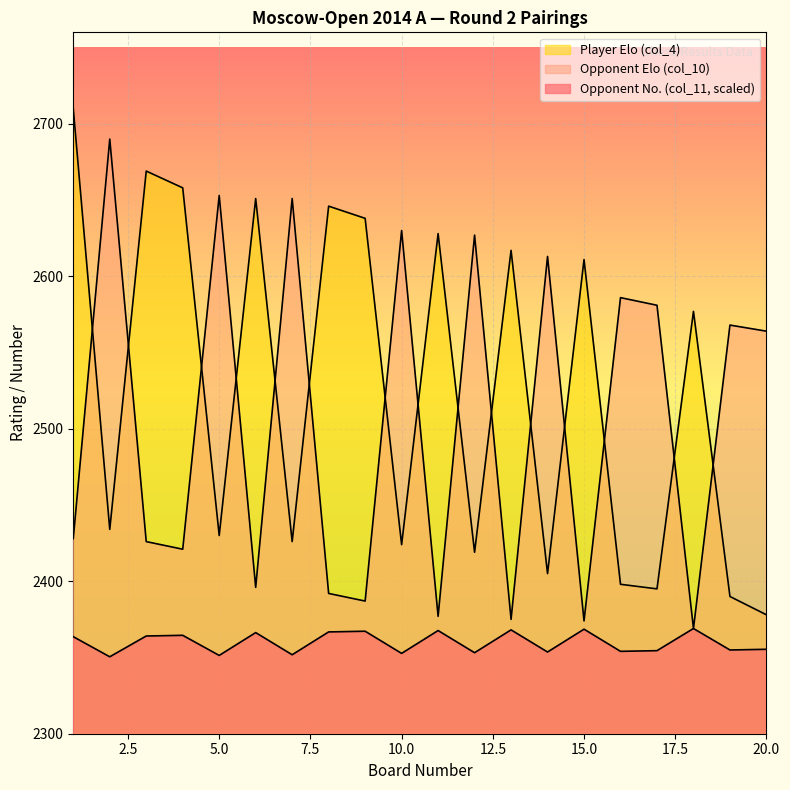

How many lines are shown in the chart?

3